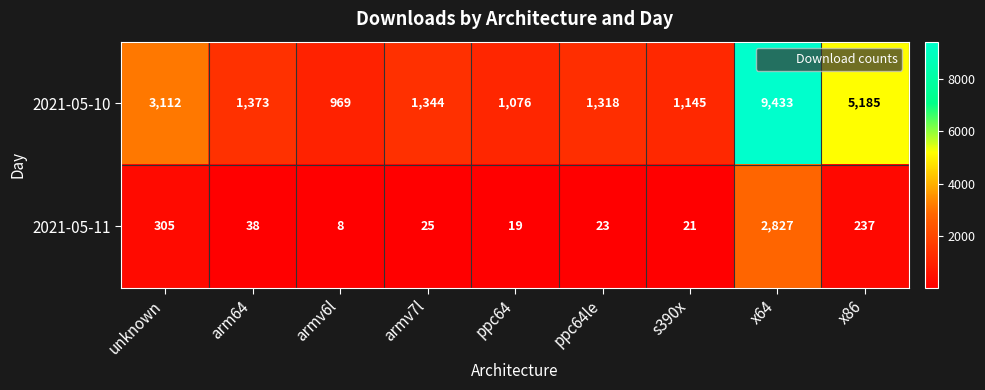

At which label does 2021-05-11 first exceed 25?

unknown